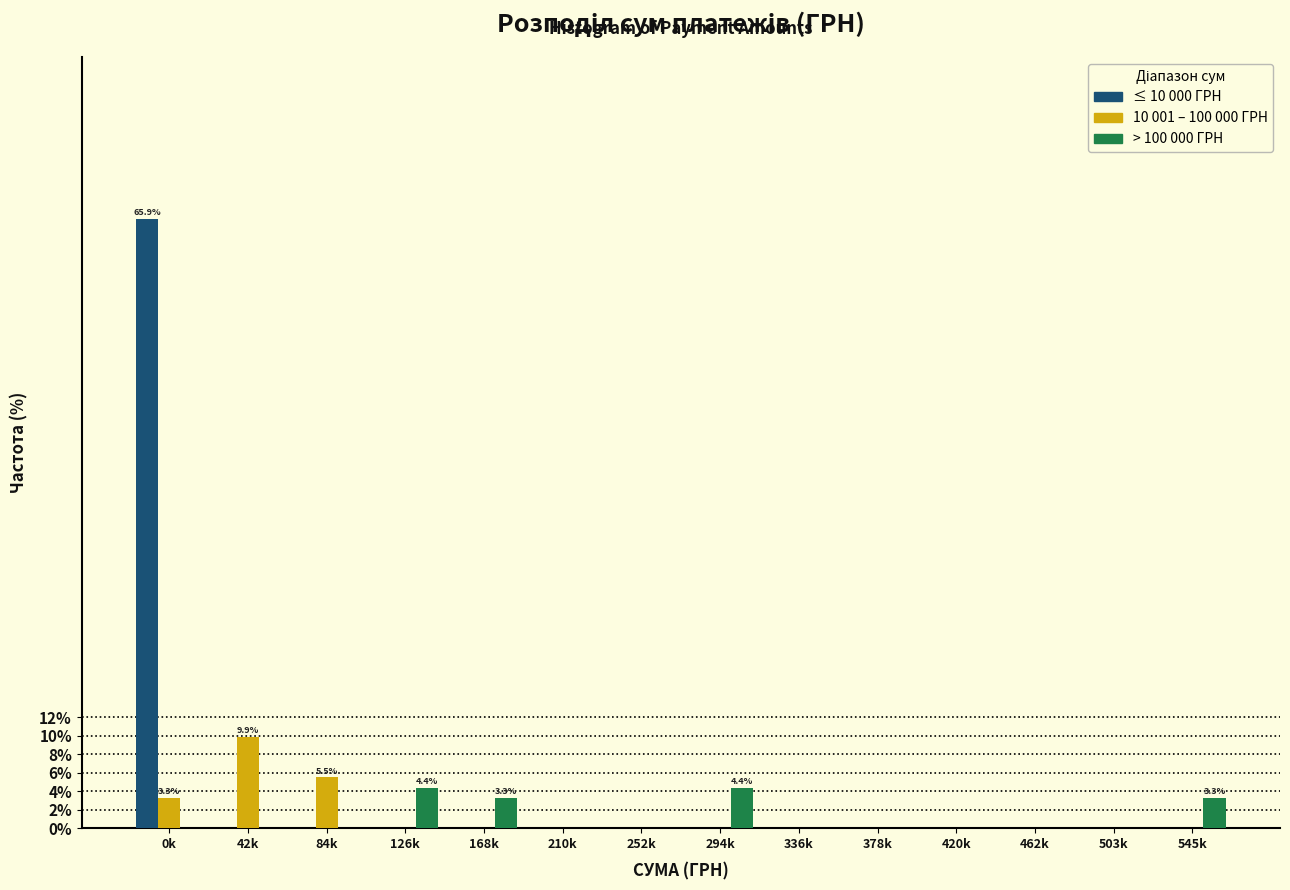

At which category is the sum across all series the highest?

0k